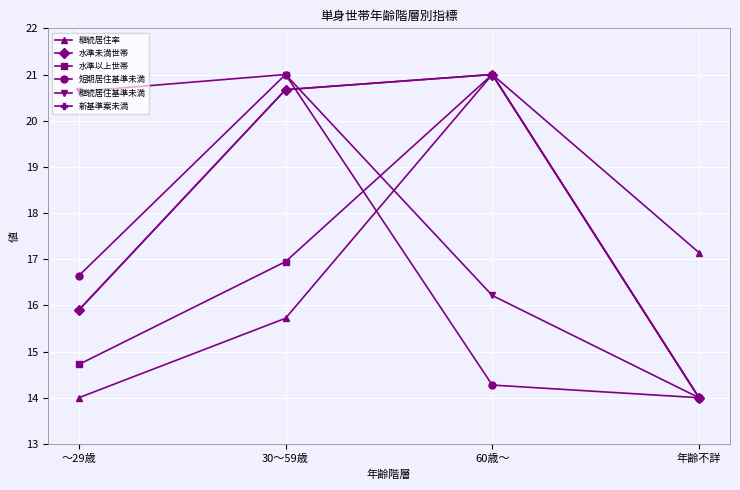

List the labels in order of 新基準案未満 value, smallest first.

年齢不詳, ～29歳, 30～59歳, 60歳～